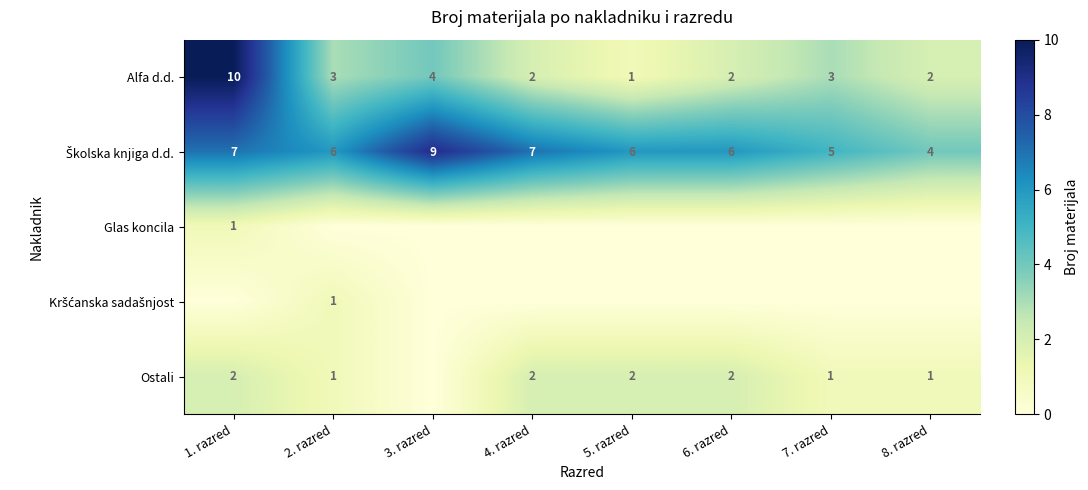

The value of Alfa d.d. at 3. razred is 4. True or false?

True